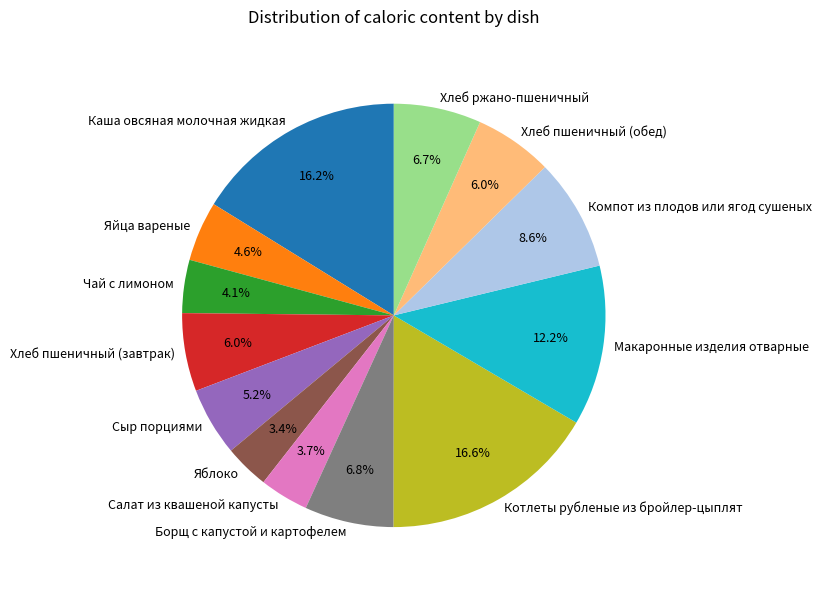

What is the ratio of the value at Каша овсяная молочная жидкая to the value at Чай с лимоном?

4.0